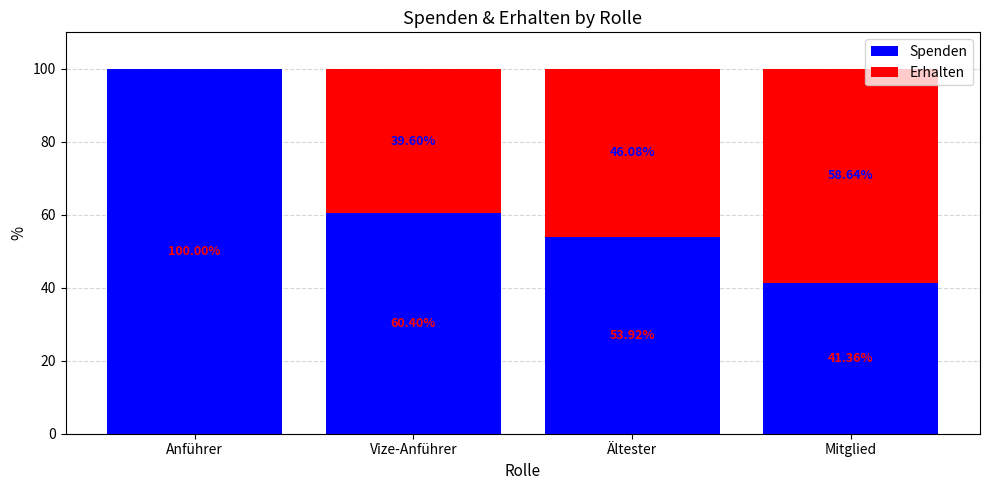

True or false: Spenden has a value of 91.8 at Vize-Anführer.

False